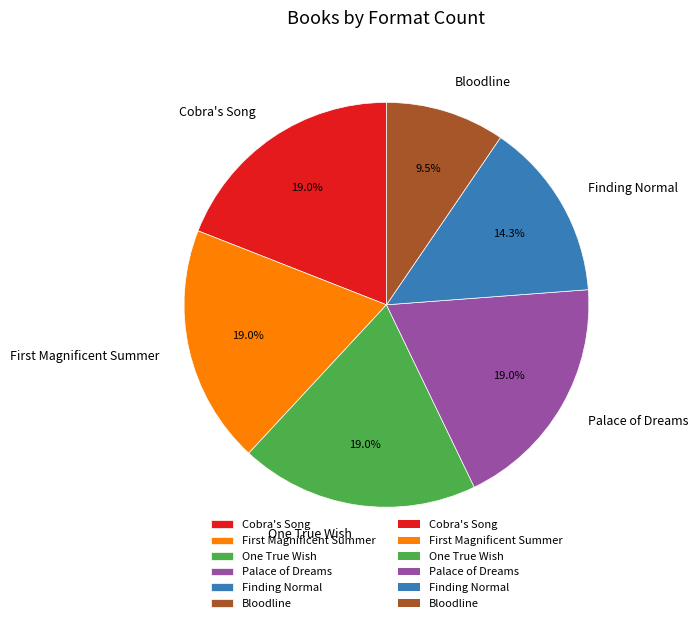

What percentage is NOT represented by Bloodline?

90.5%